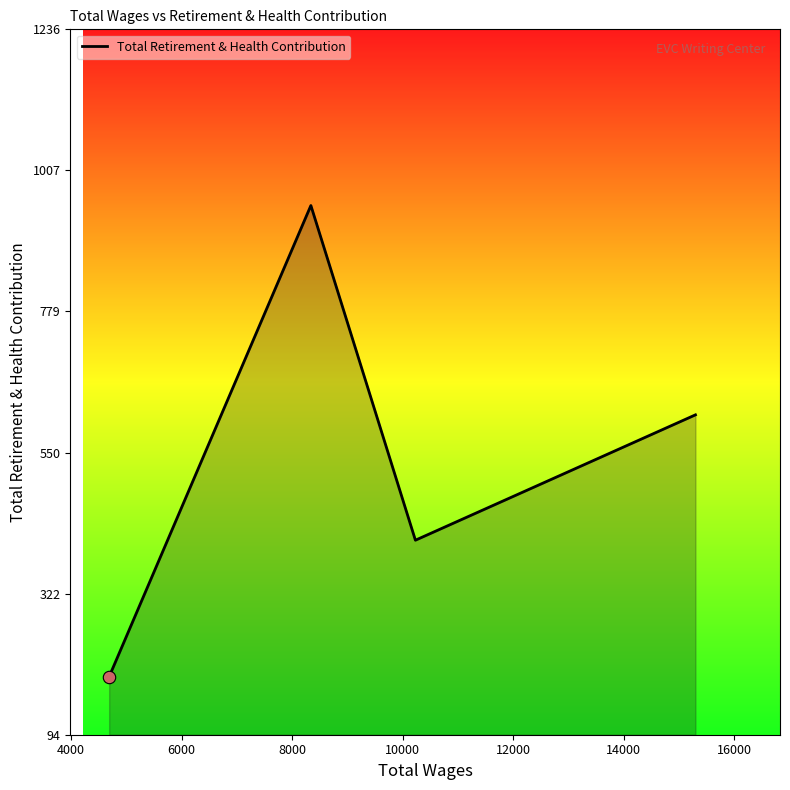

What is the minimum value shown in the chart?

188